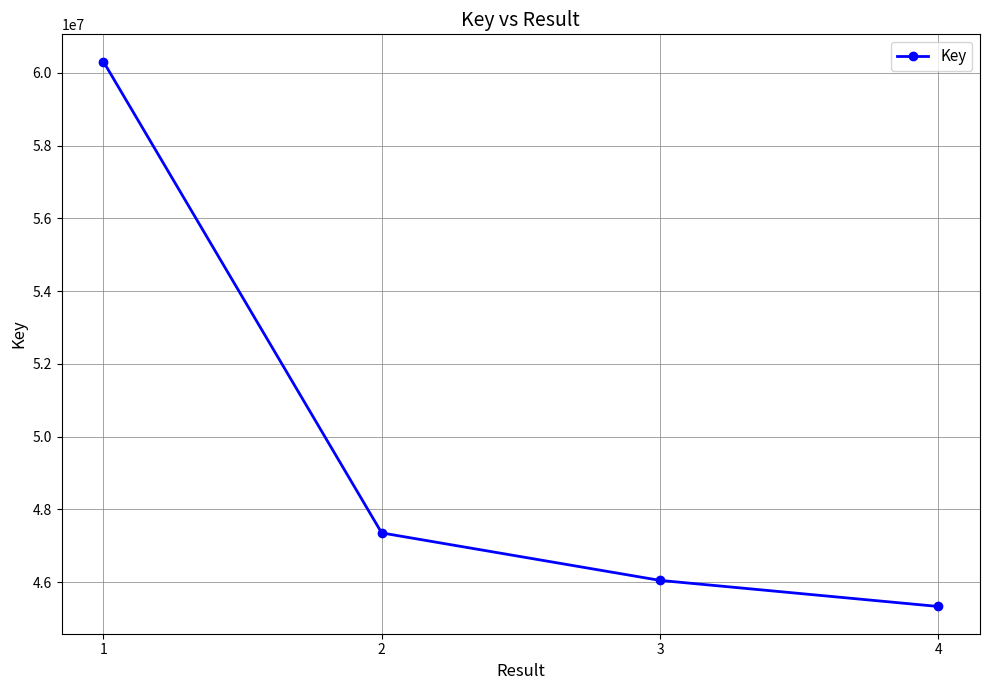

What is the greatest value displayed?

60313658